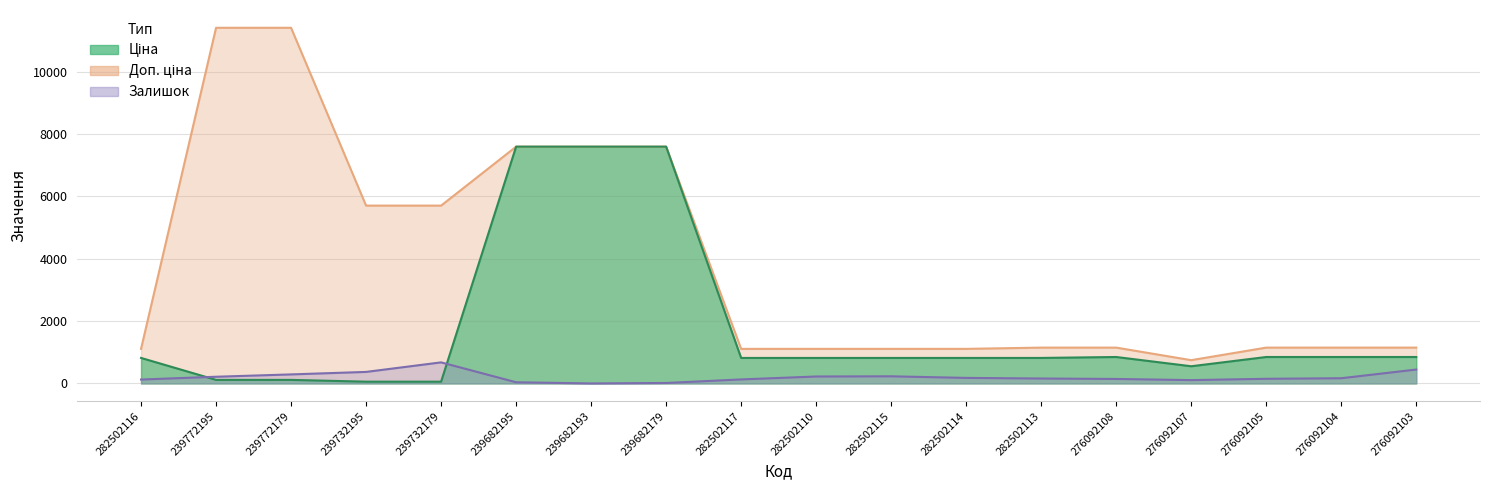

List the series in order of their overall mean, highest first.

Доп. ціна, Ціна, Залишок